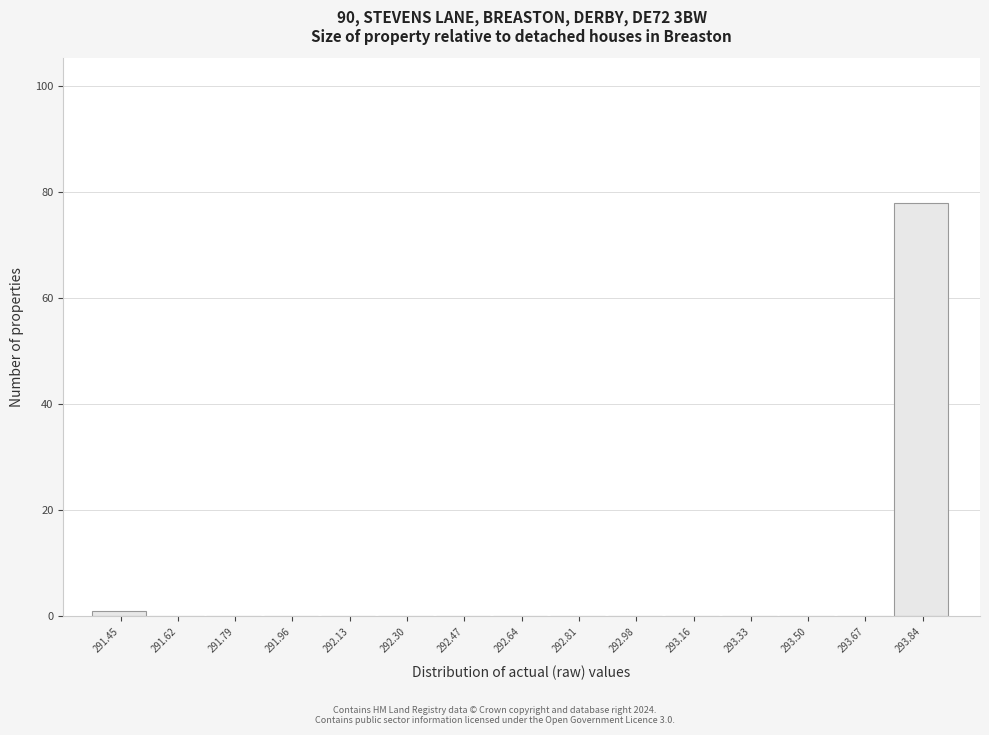

Reading left to right, what are all the values shown in this chart?

291.45=1	291.62=0	291.79=0	291.96=0	292.13=0	292.30=0	292.47=0	292.64=0	292.81=0	292.98=0	293.16=0	293.33=0	293.50=0	293.67=0	293.84=78